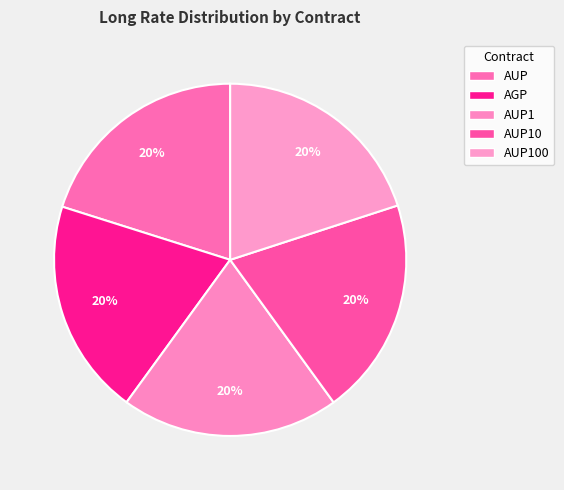

Does any single category account for the majority?

No